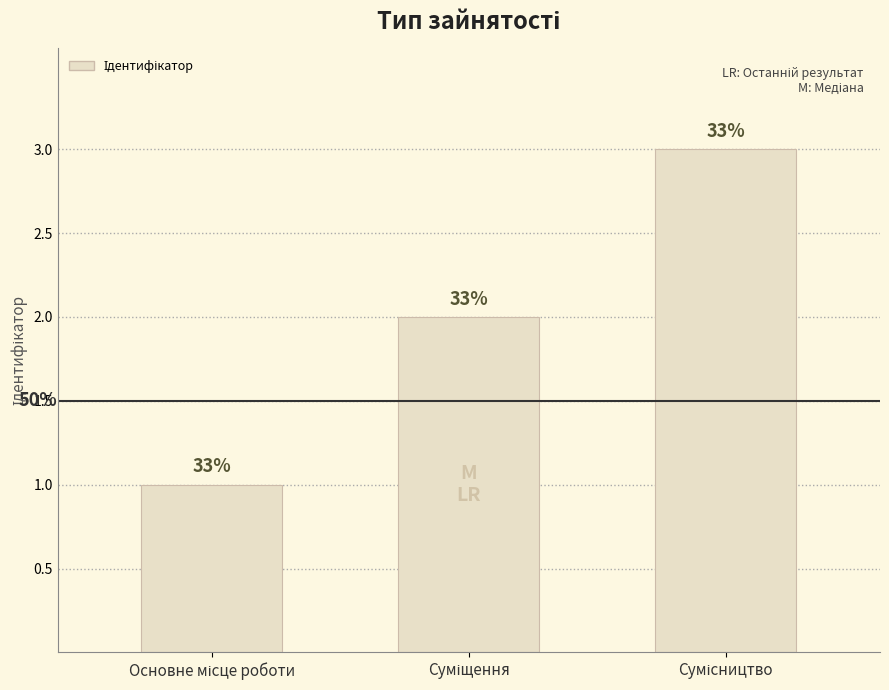

Are the bars horizontal?

No